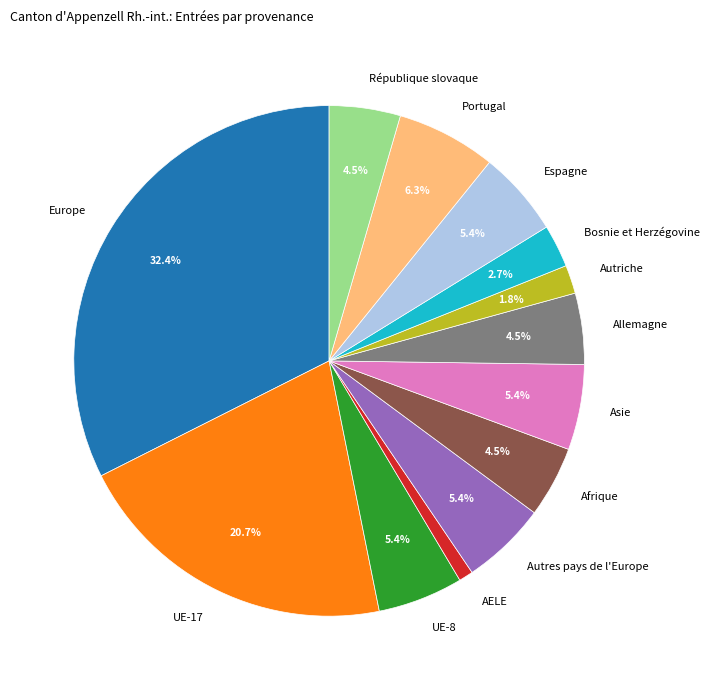

How much of the chart is everything except Espagne?

94.6%